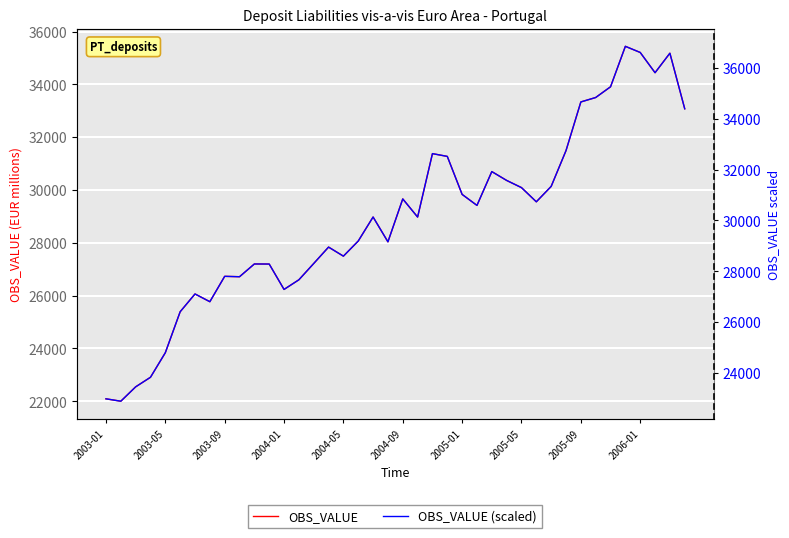

At which category is the sum across all series the highest?

35